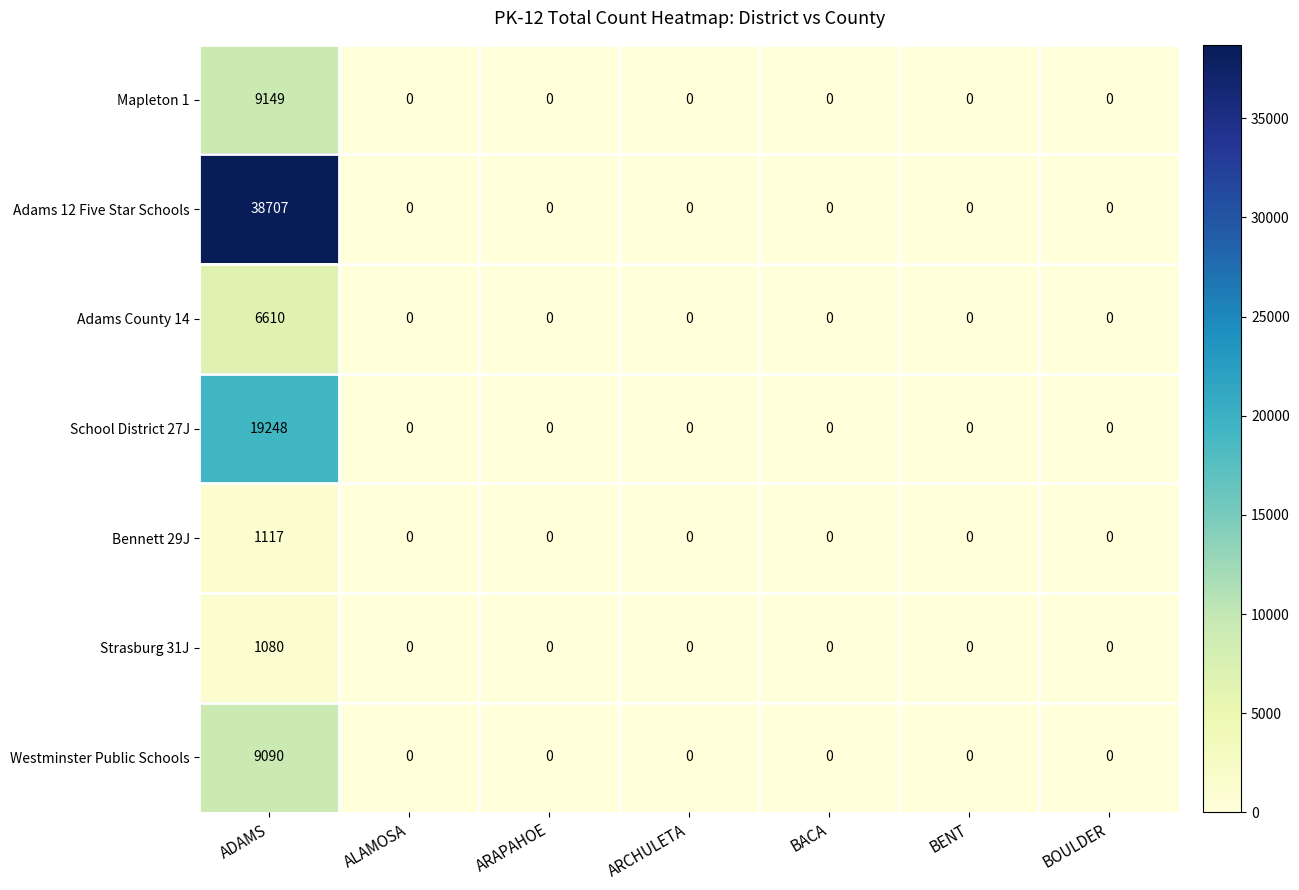

How many values in the Adams County 14 series exceed 0?

1